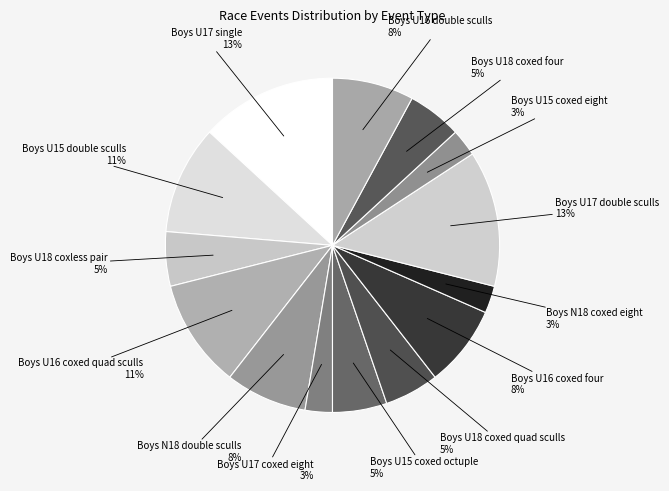

What percentage is the Boys U15 double sculls slice, to the nearest percent?

11%